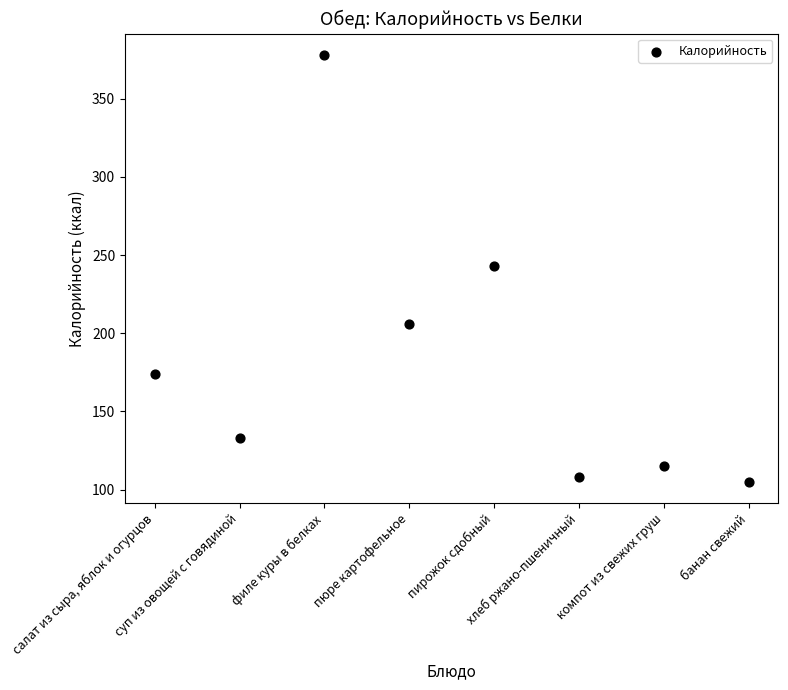

What is the range of Y values (max minus min)?

273